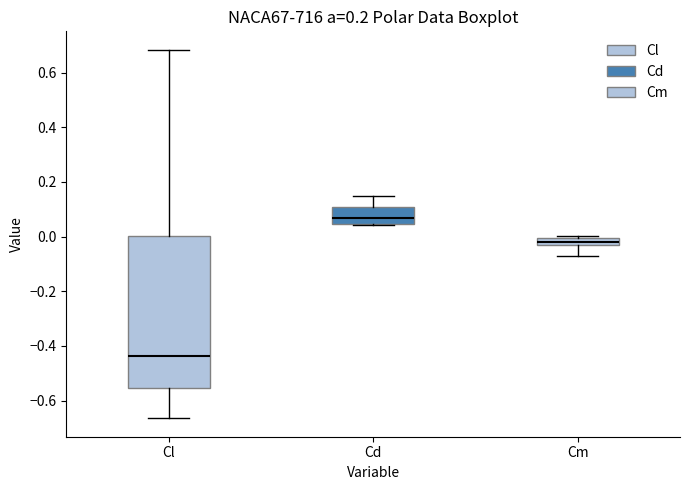

Which box has the lowest median line?

Cl